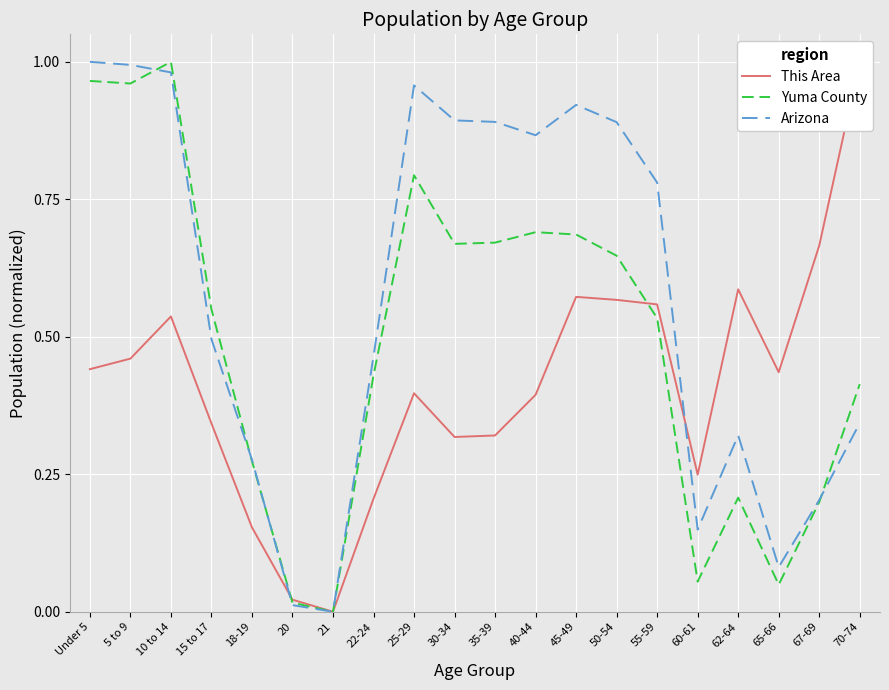

What is the value of the This Area point at the 16th from the left?

0.2